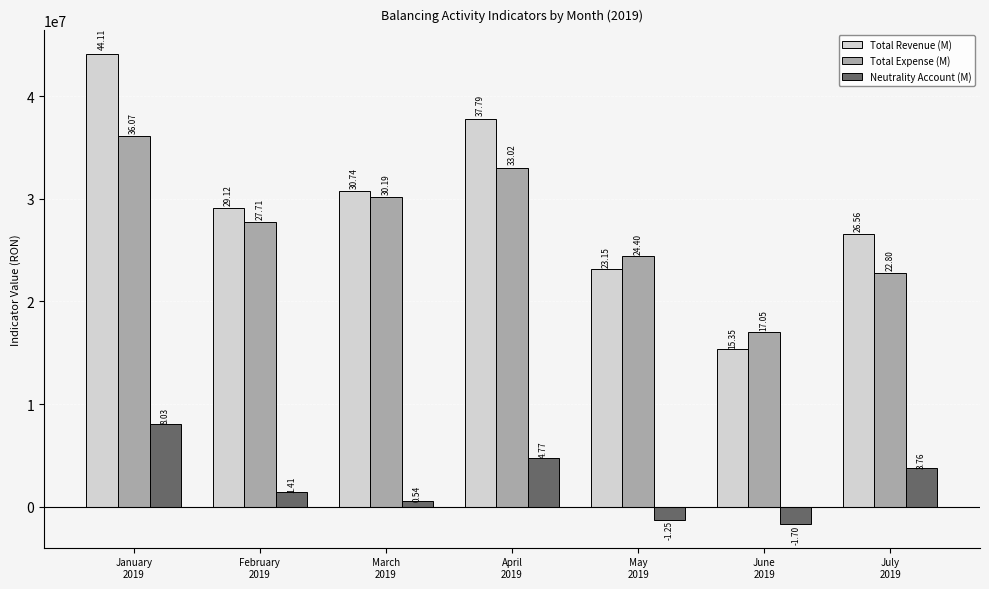

How many bars are there in each group?

3